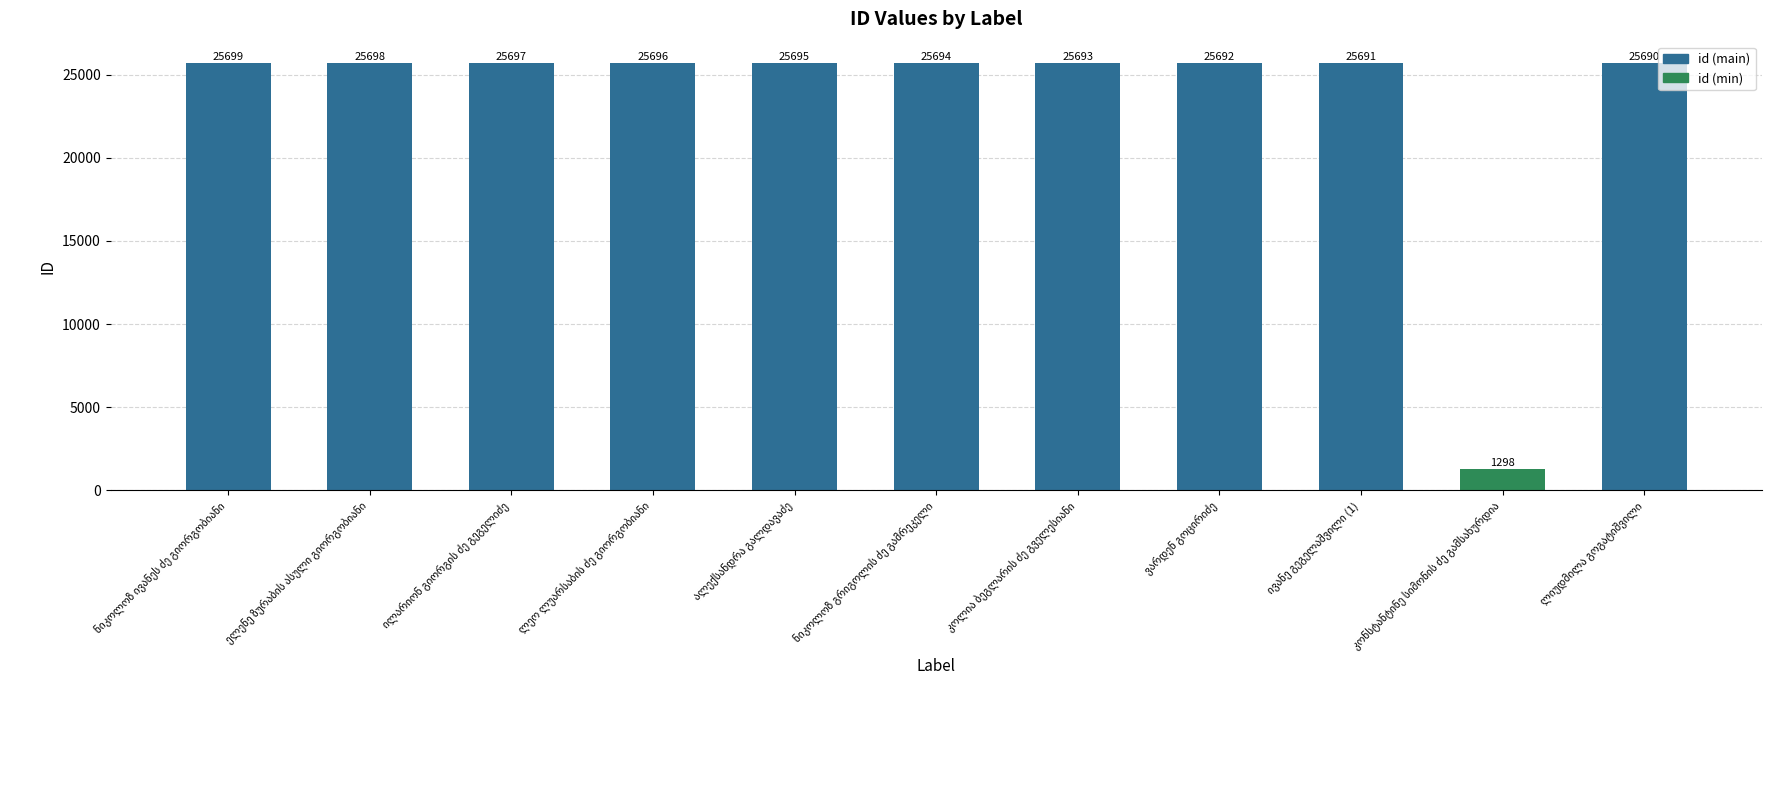

Reading right to left, list all the values displayed in this chart.

25690	1298	25691	25692	25693	25694	25695	25696	25697	25698	25699